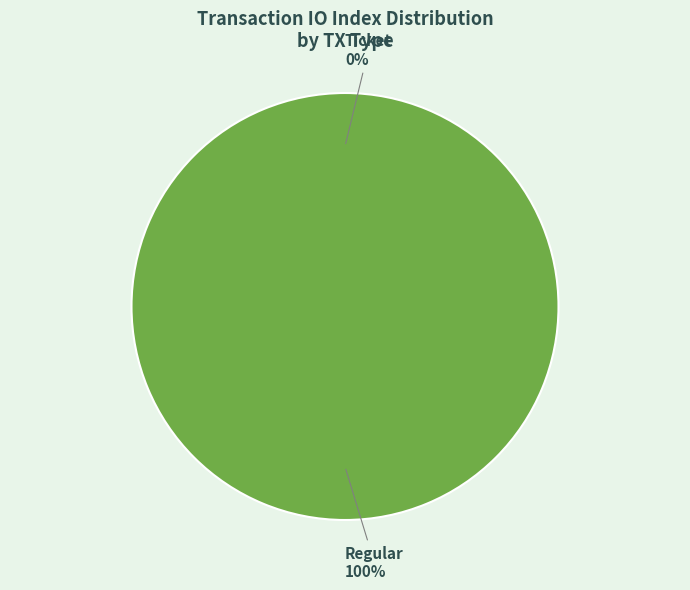

True or false: Regular (tx_index=16) accounts for 100% of the total.

True